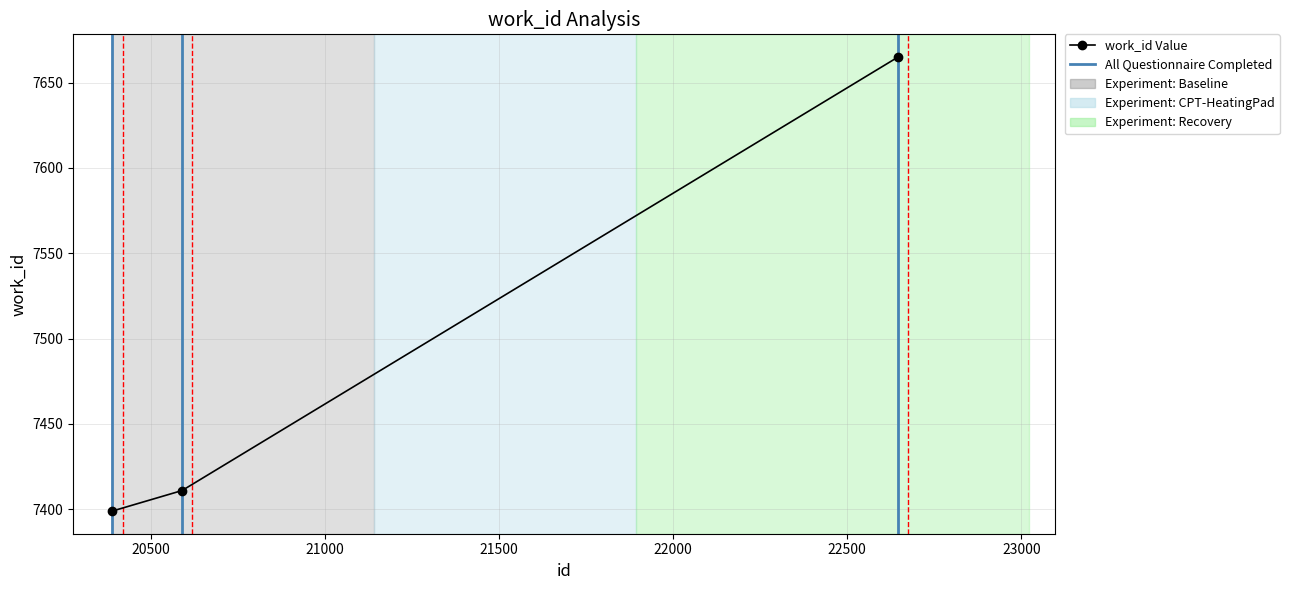

What is the greatest value displayed?

7665